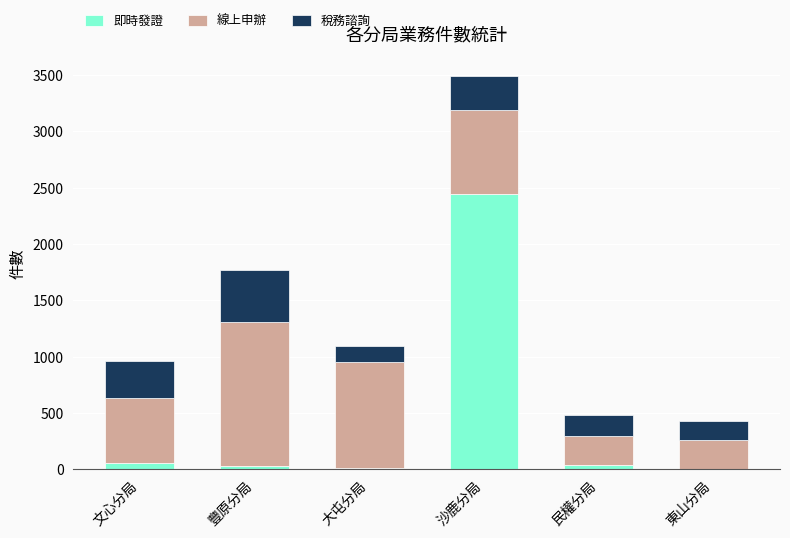

What is the highest value of the 即時發證 series?

2445